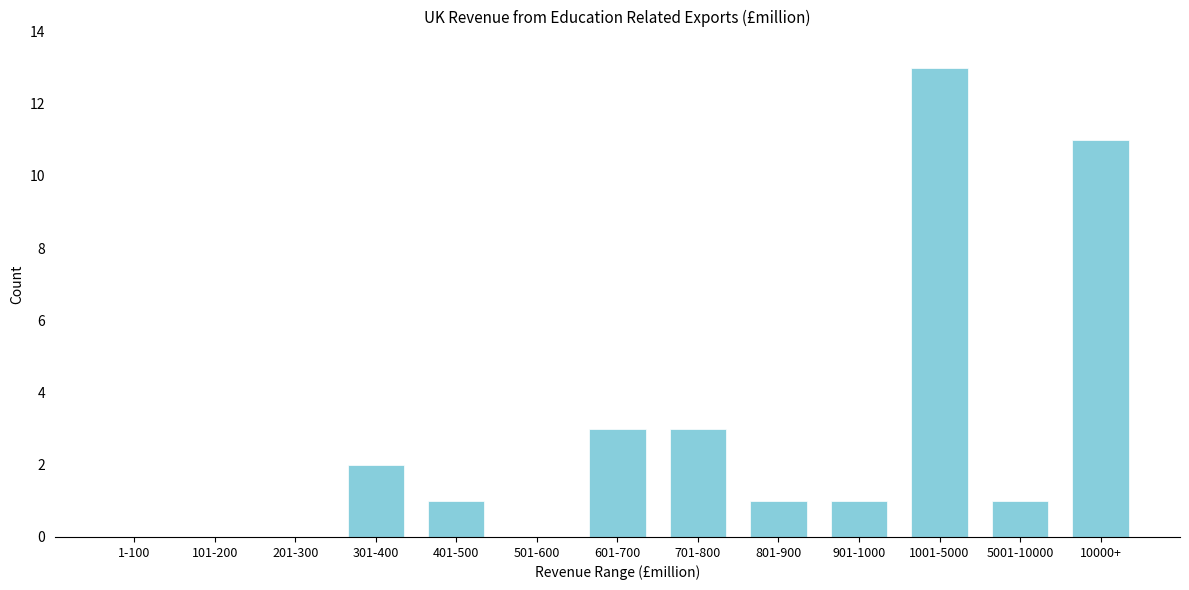

Reading left to right, what are all the values shown in this chart?

1-100=0	101-200=0	201-300=0	301-400=2	401-500=1	501-600=0	601-700=3	701-800=3	801-900=1	901-1000=1	1001-5000=13	5001-10000=1	10000+=11